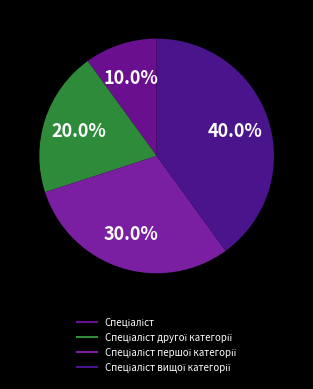

To the nearest percent, what is the difference between the largest and smallest slice percentages?

30%